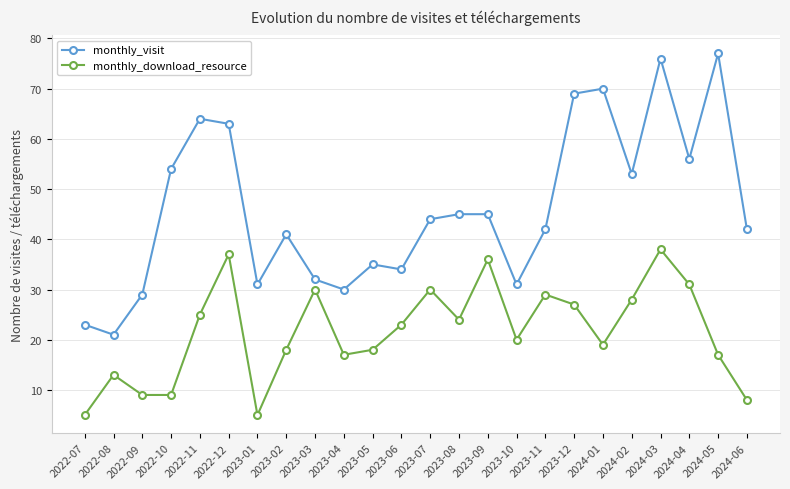

What is the maximum value for monthly_visit?

77